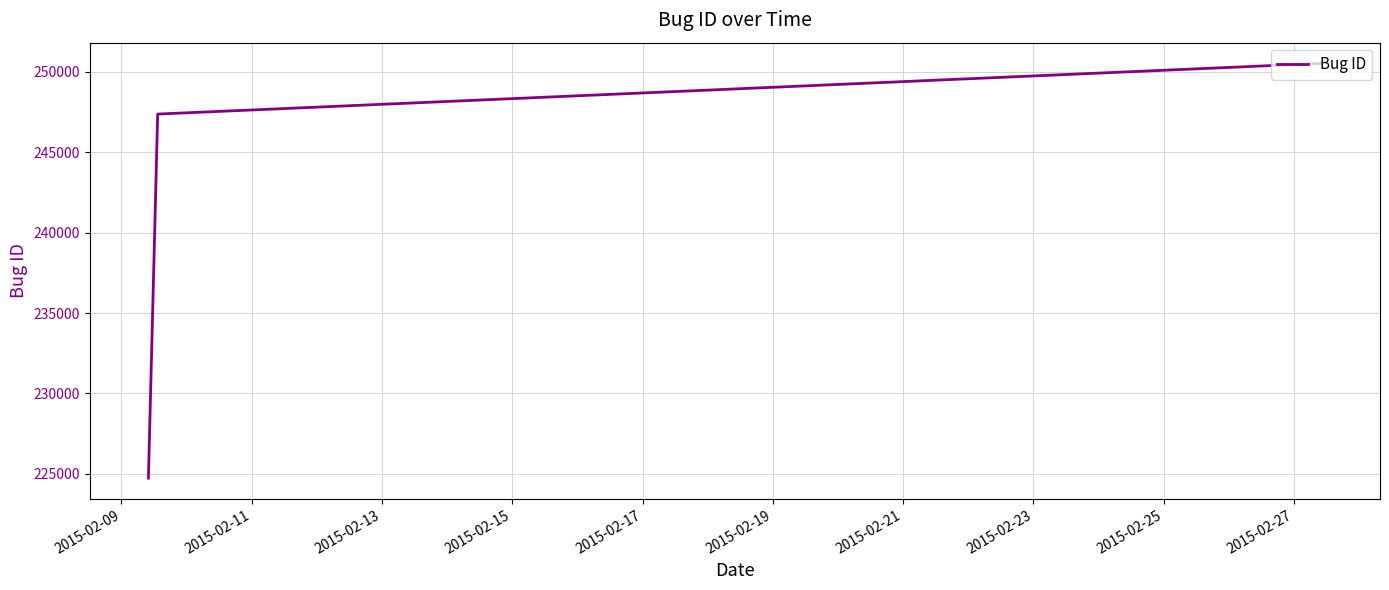

What is the minimum value shown in the chart?

224740